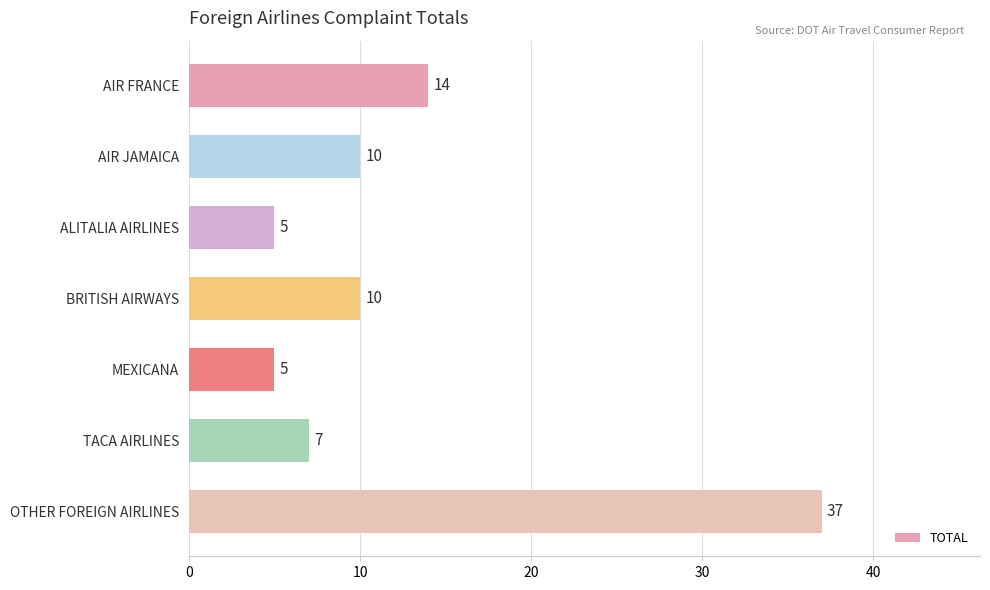

Where is the data nearest to the value 21?

AIR FRANCE